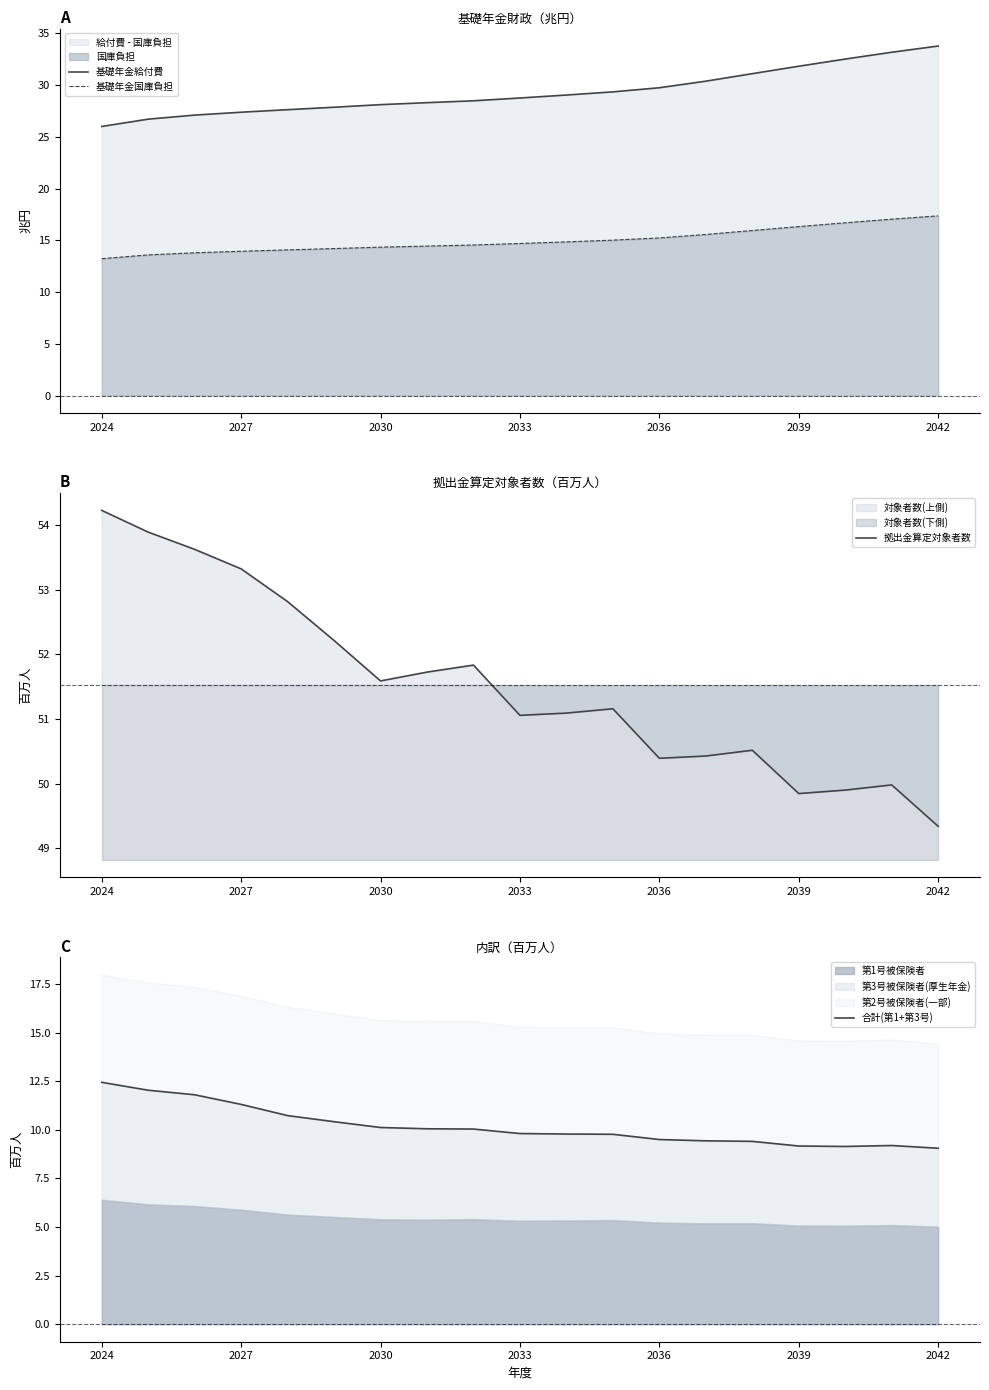

Which category has the lowest value in the 拠出金算定対象者数 series?

2042